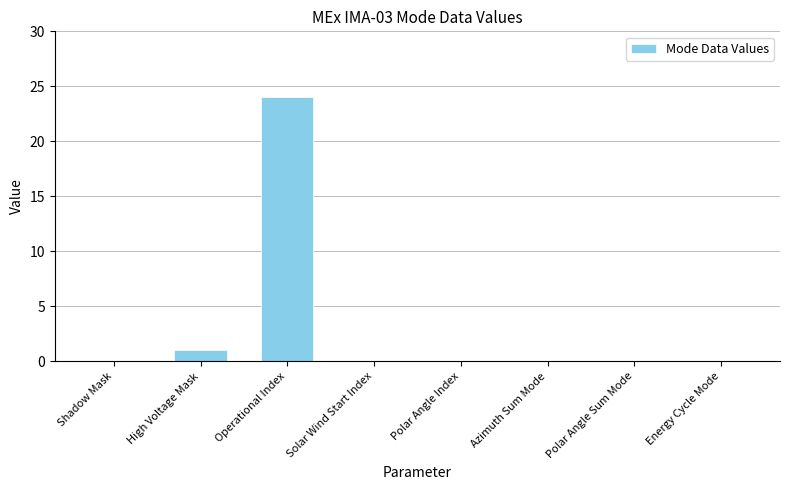

The chart shows a value of 0 at High Voltage Mask. True or false?

False